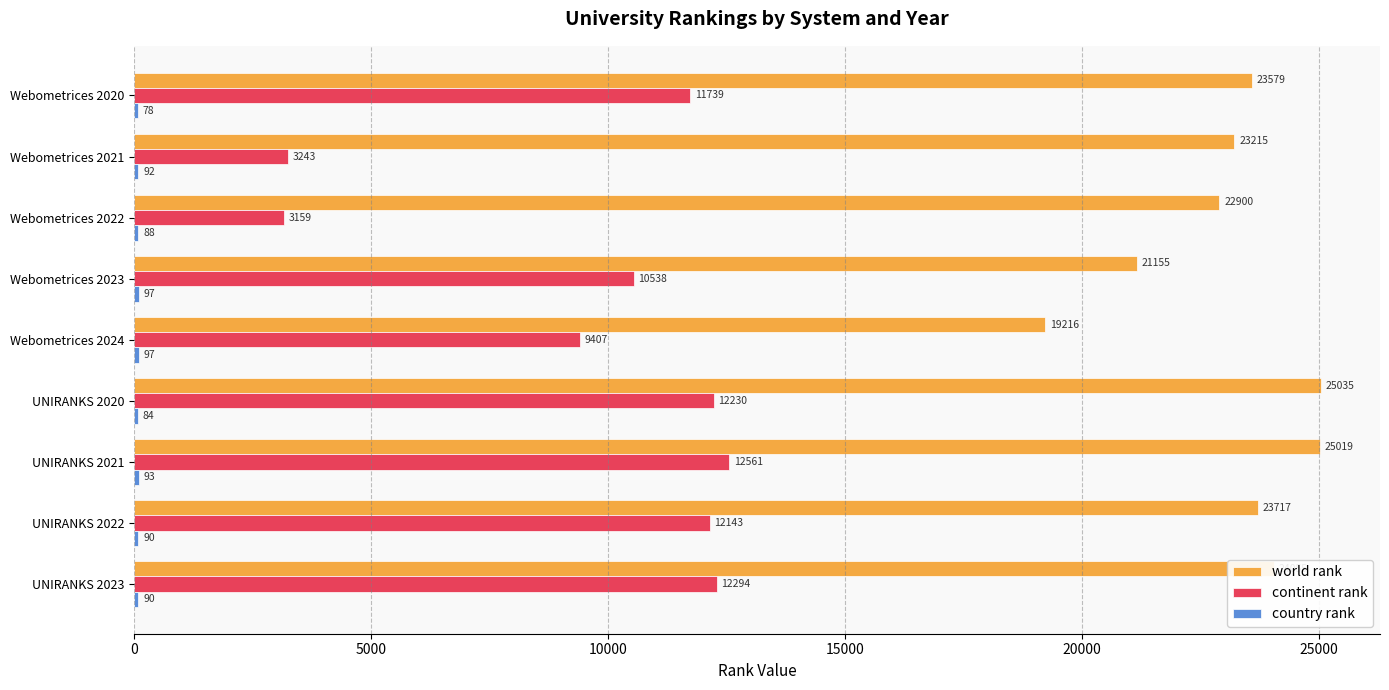

At which category is the sum across all series the highest?

UNIRANKS 2021